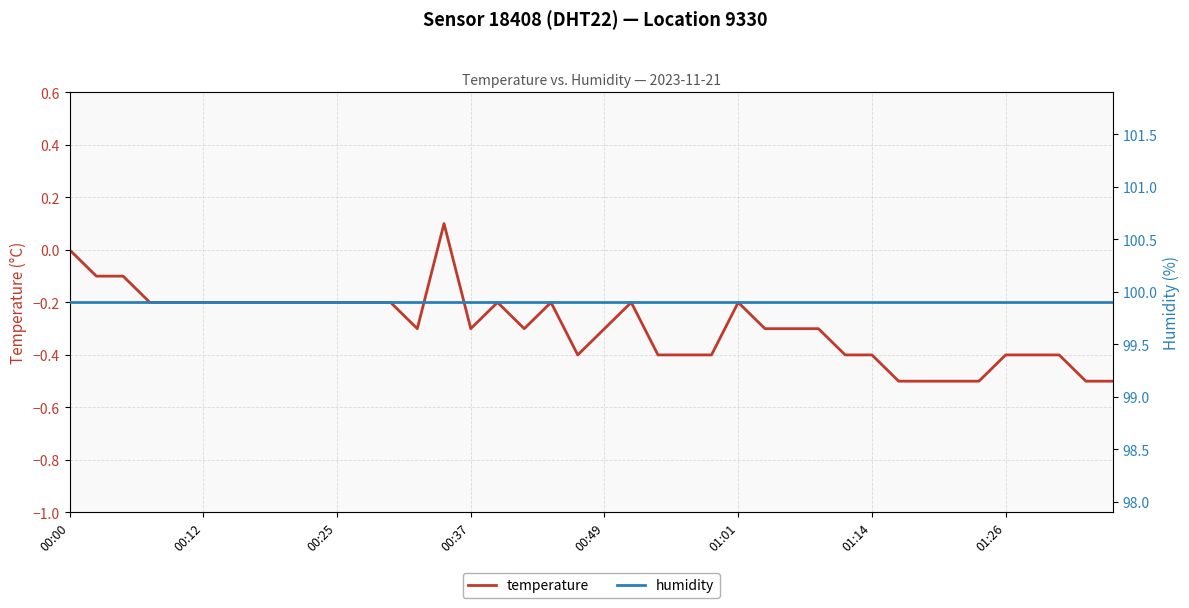

At how many categories does at least one series exceed 47?

40